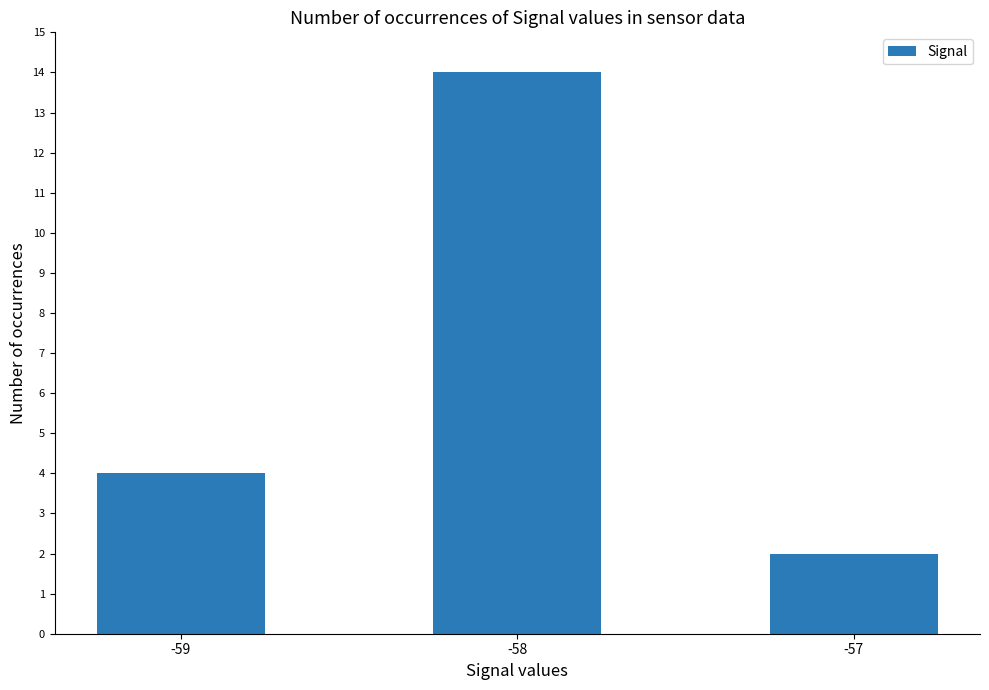

What is the ratio of the value at -57 to the value at -58?

0.1